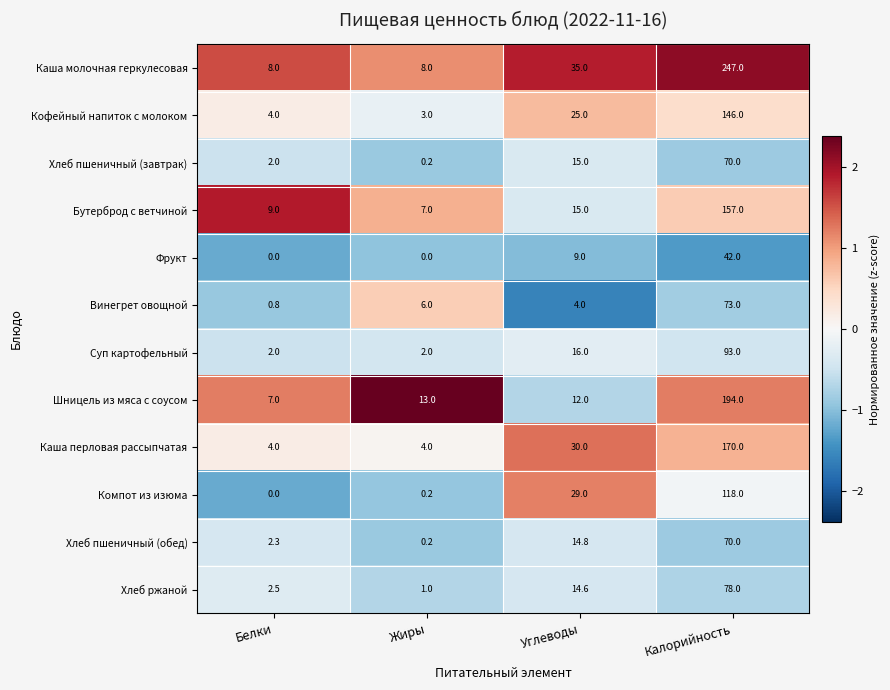

What is the maximum value shown in the chart?

247.0